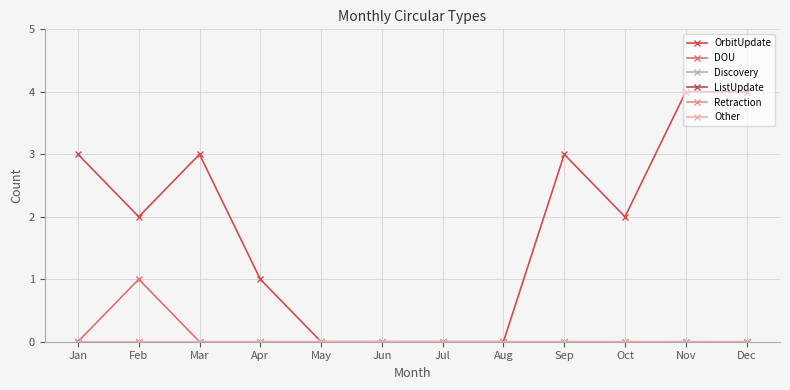

Does the chart have visible grid lines?

Yes